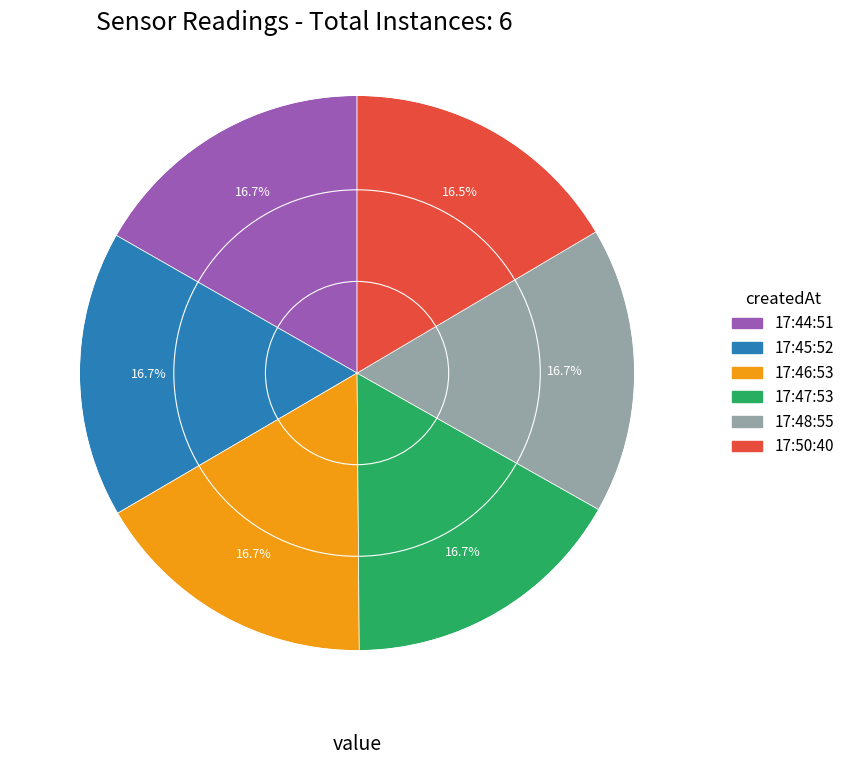

Is there any slice that represents more than half of the pie?

No